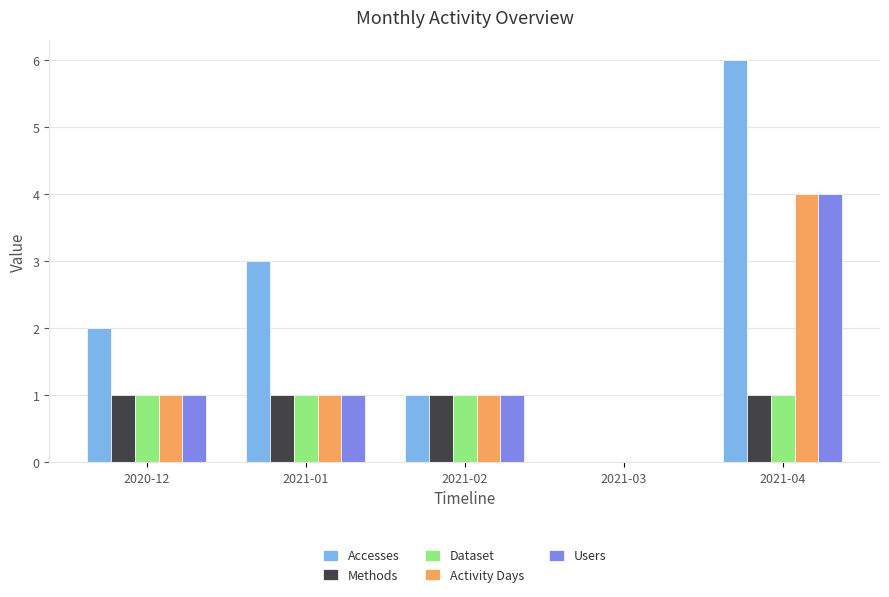

What are all the series names shown in the legend?

Accesses, Methods, Dataset, Activity Days, Users